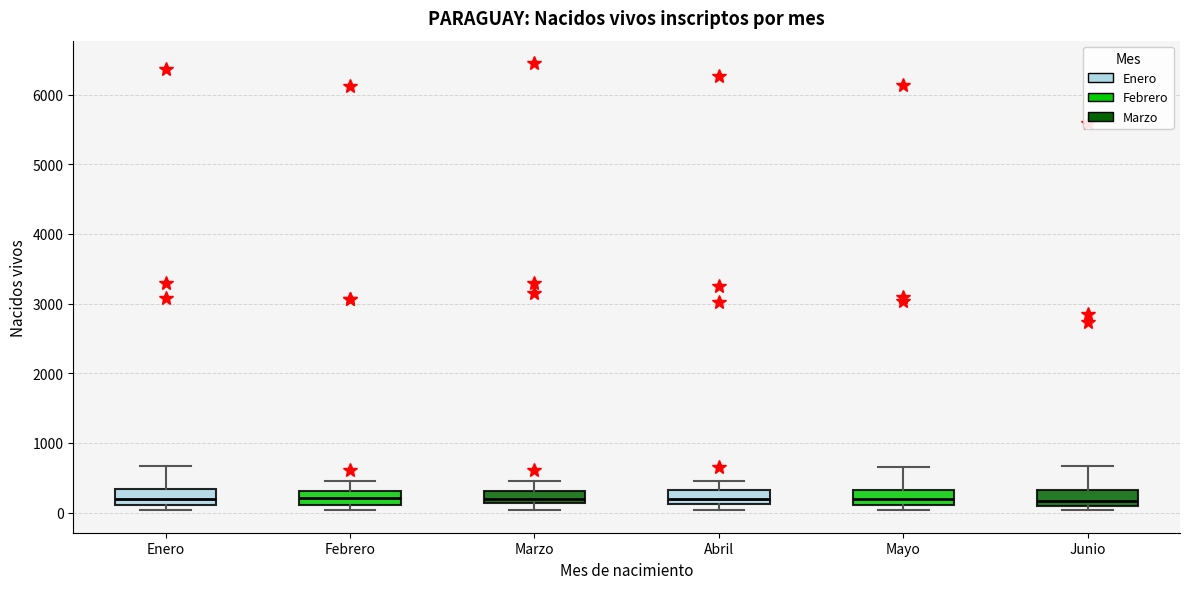

Reading left to right, transcribe this box plot: for each box, give where its median line is, the range the box spans, and where its two whiskers end, as read against the y-axis. The values are not printed on the chart, so give them approximately, as read against the axis.

Enero: median 200, box 100 to 300, whiskers 0 to 700
Febrero: median 200, box 100 to 300, whiskers 0 to 500
Marzo: median 200, box 100 to 300, whiskers 0 to 400
Abril: median 200, box 100 to 300, whiskers 0 to 500
Mayo: median 200, box 100 to 300, whiskers 0 to 700
Junio: median 200, box 100 to 300, whiskers 0 to 700